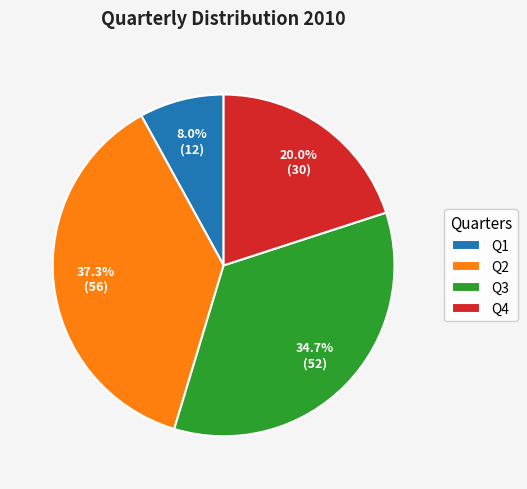

What percentage is NOT represented by Q3?

65.3%